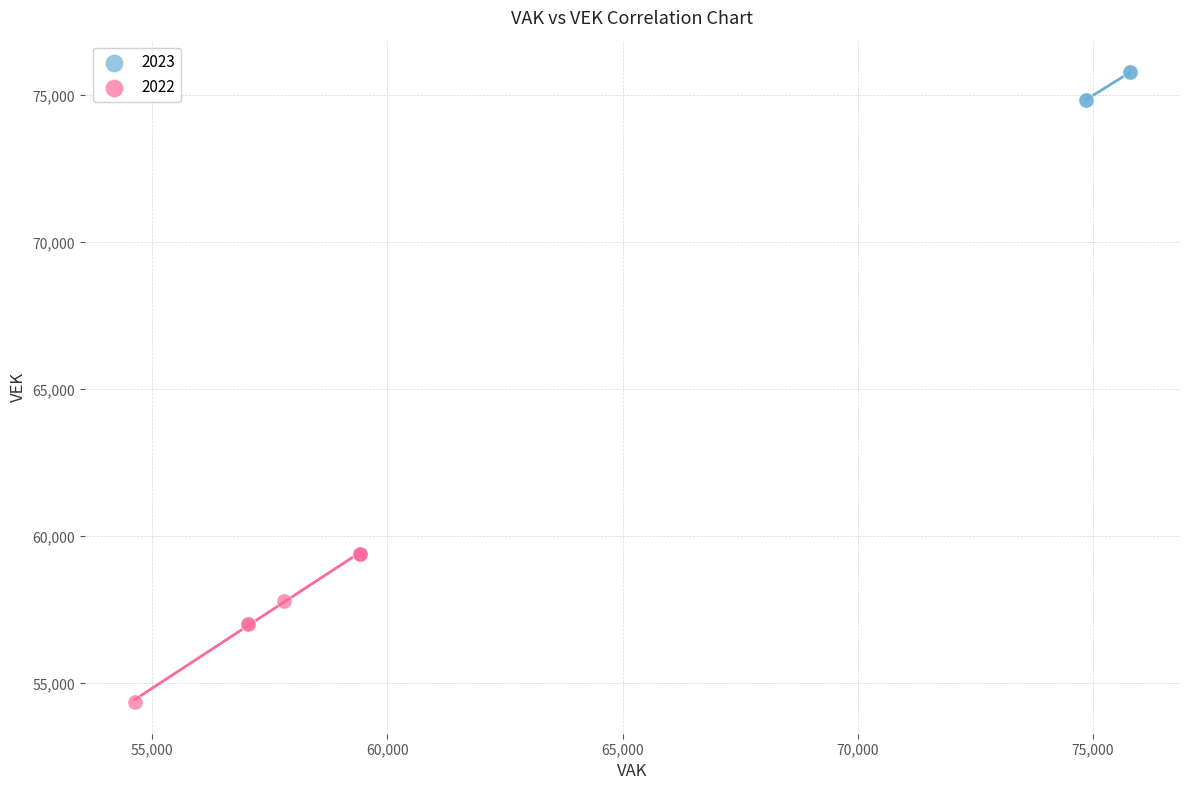

Which series reaches the maximum Y coordinate?

2023